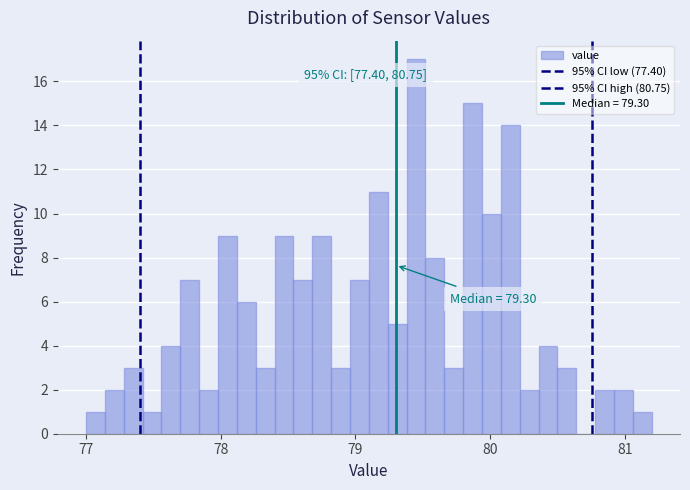

Read against the x-axis, roughly where is the centre of the tallest bar?

79.5